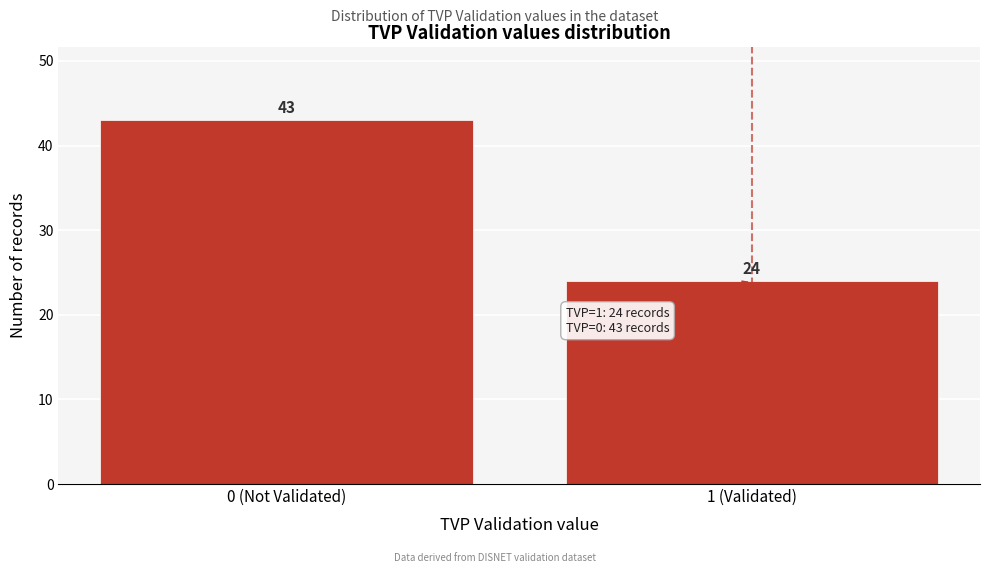

Reading left to right, extract all data points from this chart.

43	24